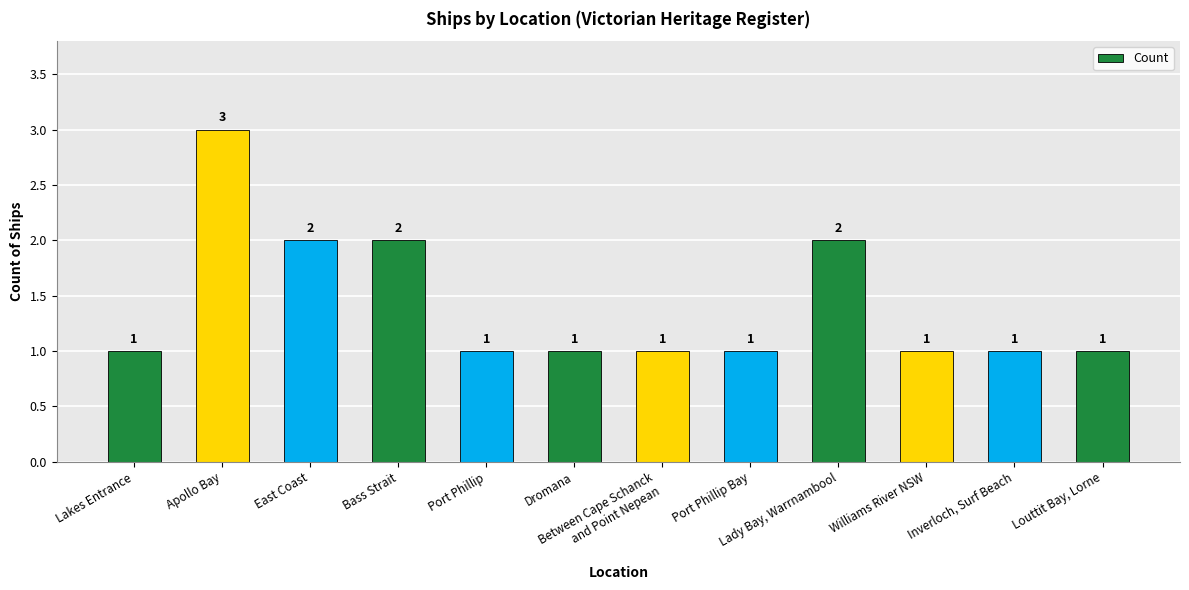

What is the greatest value displayed?

3